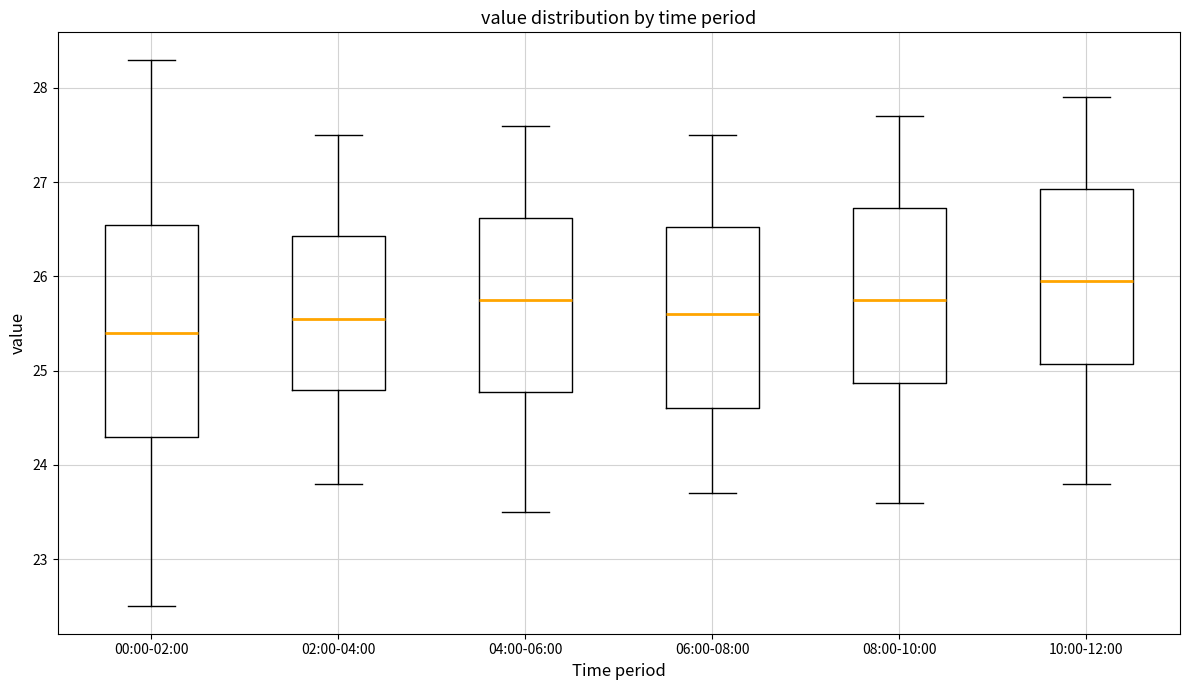

Which box's median line is the lowest?

00:00-02:00